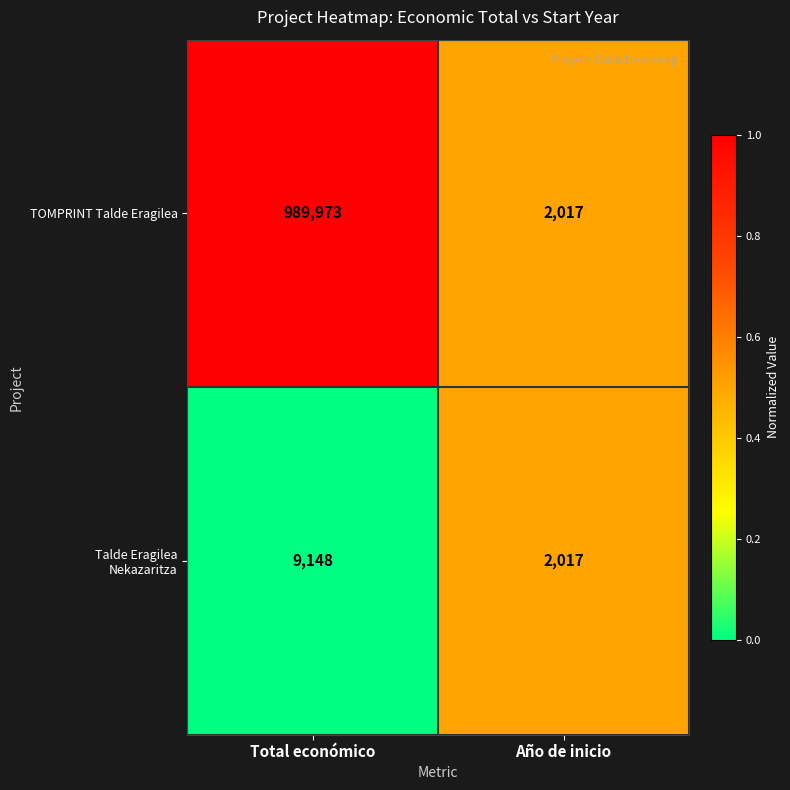

What is the total value across all series at Total económico?

999121